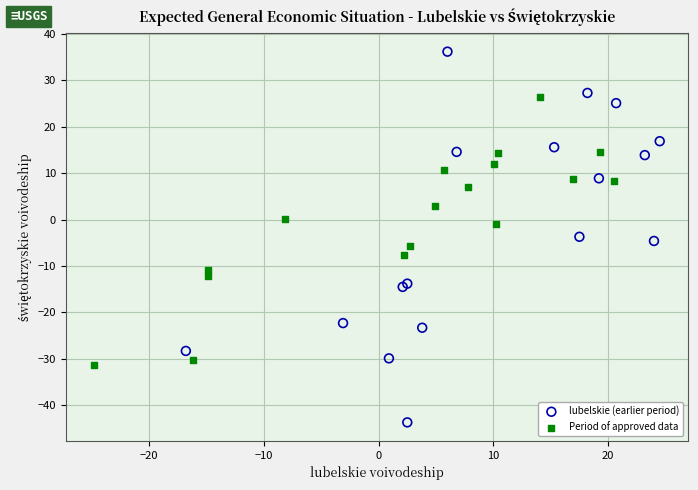

Which series has the widest spread of Y values?

lubelskie (earlier period)